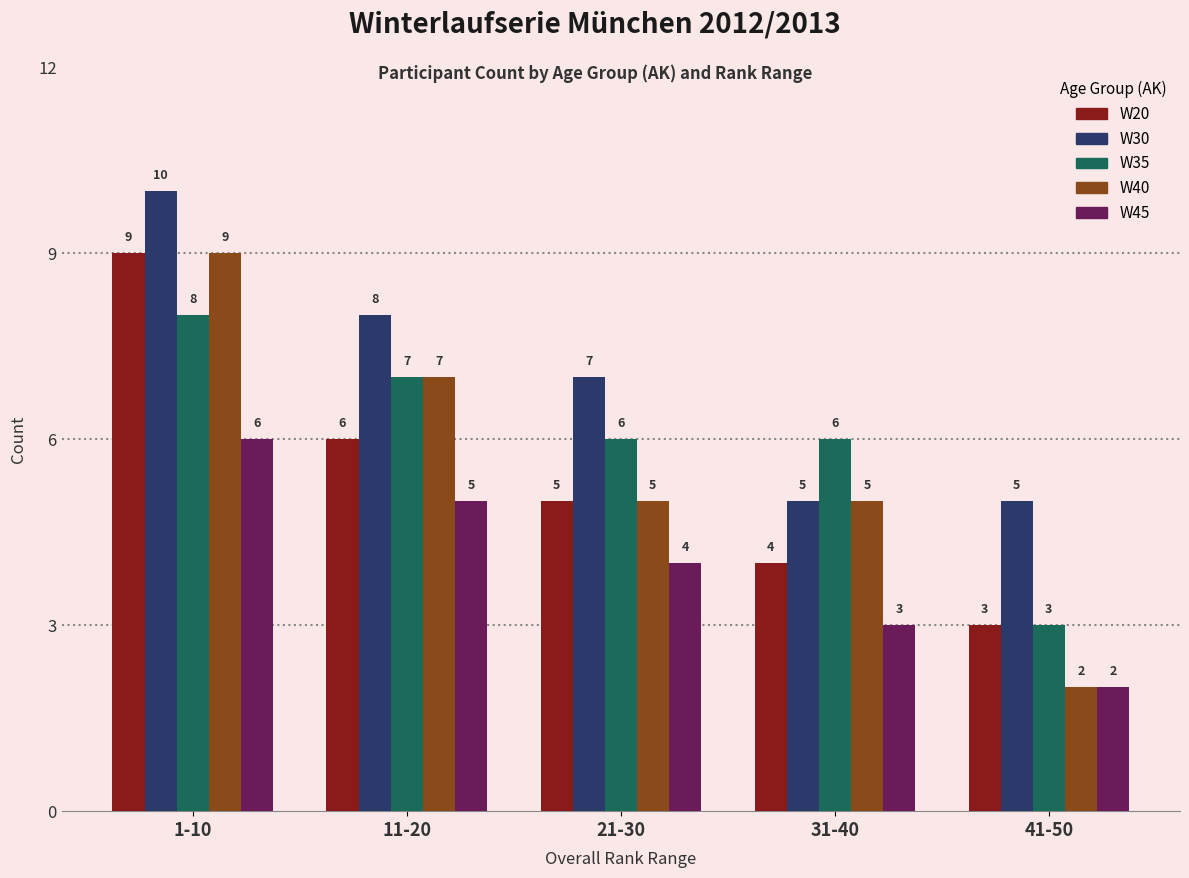

What is the label of the 5th bar from the right?

1-10